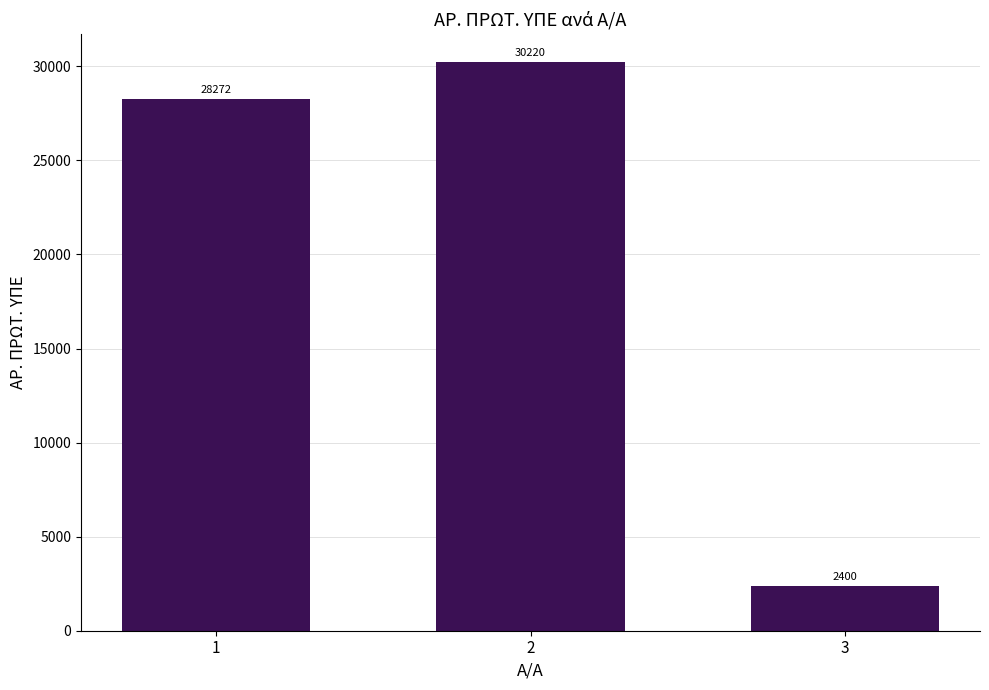

Are the bars grouped side by side (vs. stacked)?

No